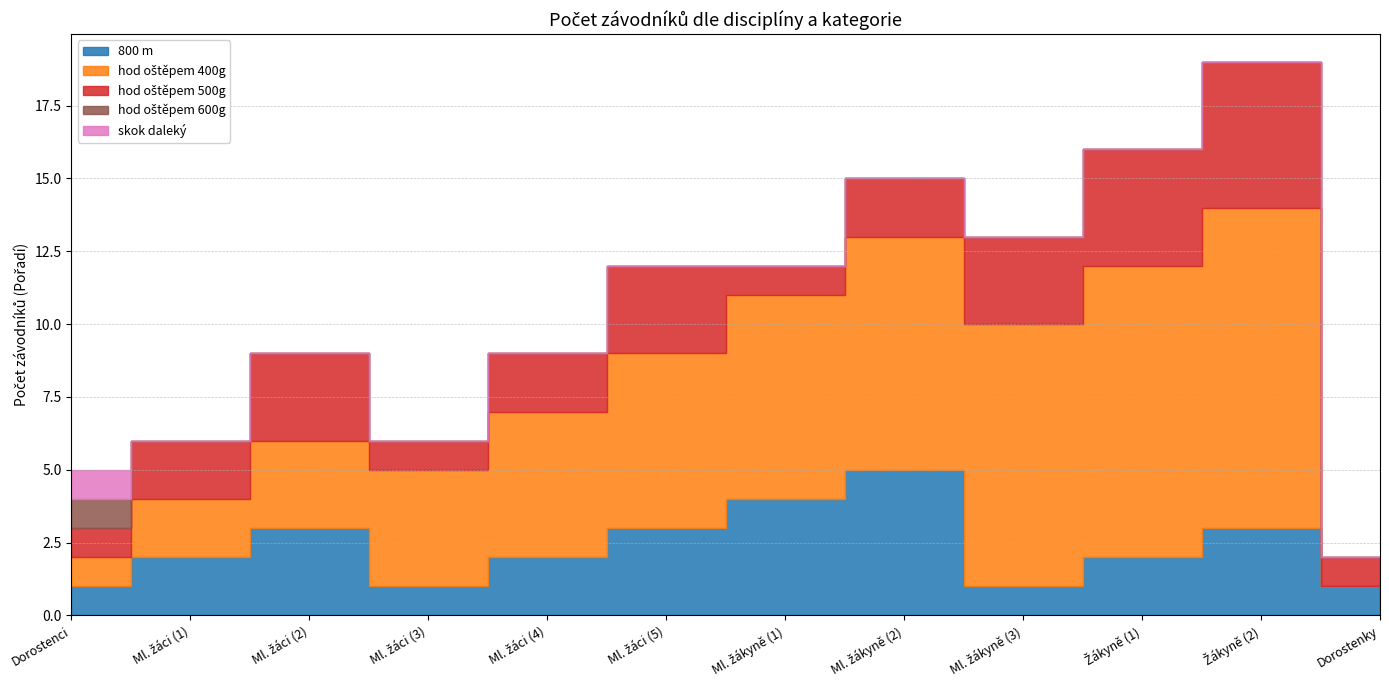

Does the chart have visible grid lines?

Yes